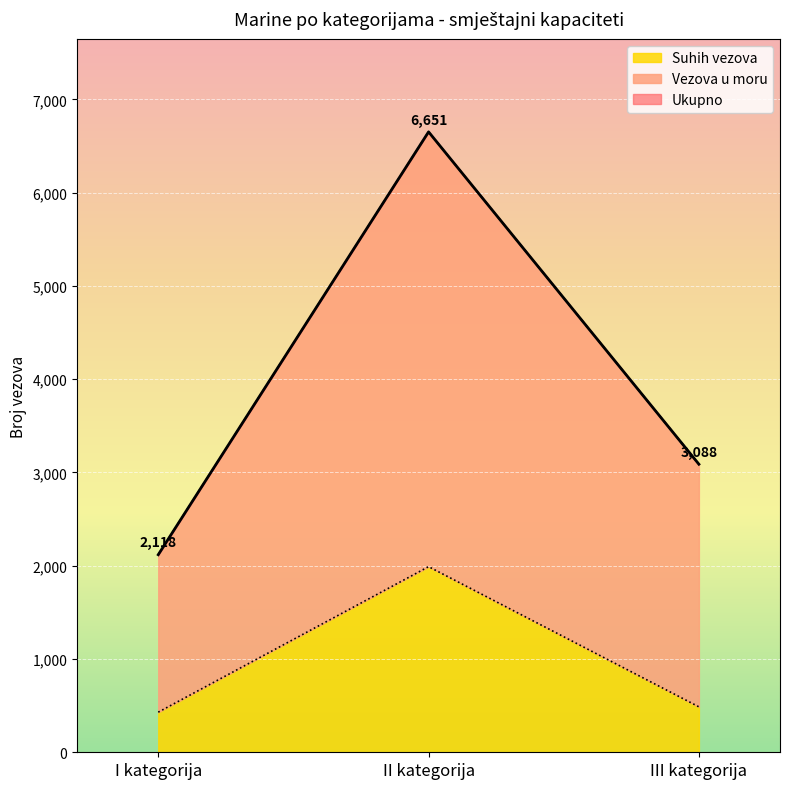

At which label does Suhih vezova reach its peak?

II kategorija